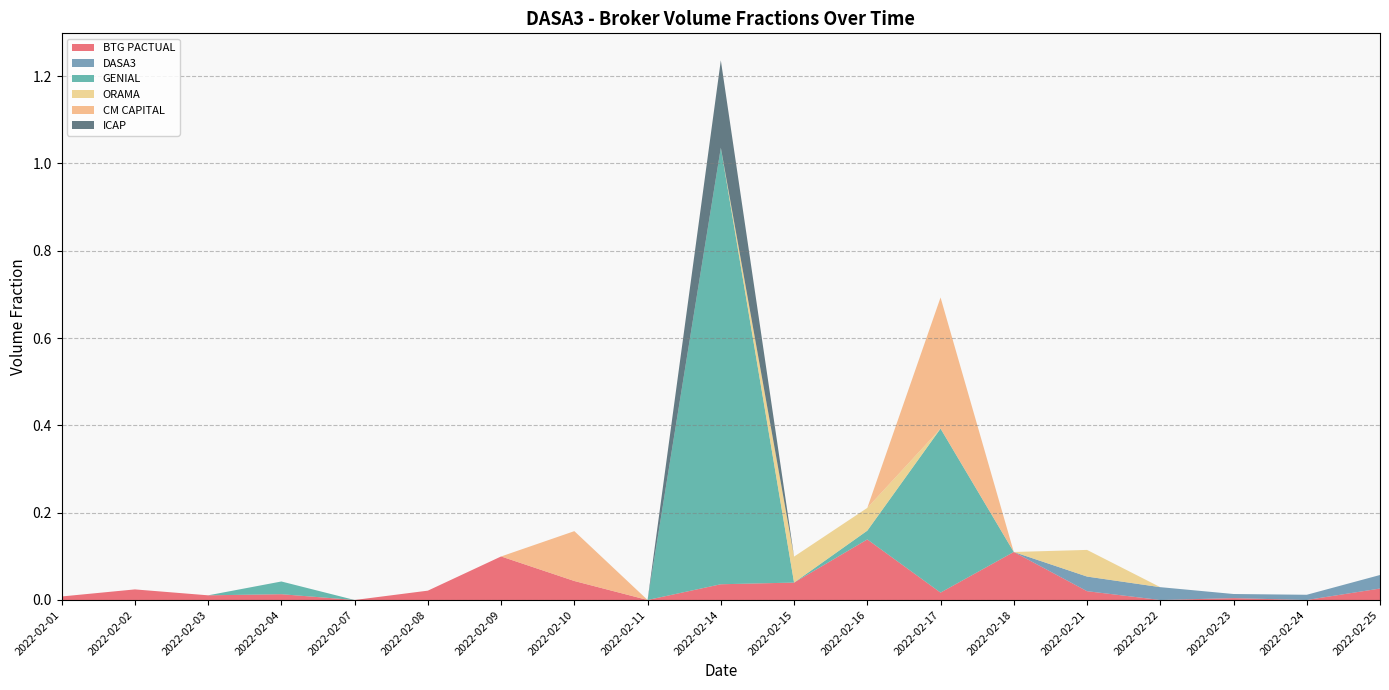

Reading left to right, list all the values displayed in this chart.

BTG PACTUAL: 0.0	0.0	0.0	0.0	0.0	0.0	0.1	0.0	0.0	0.0	0.0	0.1	0.0	0.1	0.0	0.0	0.0	0.0	0.0
DASA3: 0.0	0.0	0.0	0.0	0.0	0.0	0.0	0.0	0.0	0.0	0.0	0.0	0.0	0.0	0.0	0.0	0.0	0.0	0.0
GENIAL: 0.0	0.0	0.0	0.0	0.0	0.0	0.0	0.0	0.0	1.0	0.0	0.0	0.4	0.0	0.0	0.0	0.0	0.0	0.0
ORAMA: 0.0	0.0	0.0	0.0	0.0	0.0	0.0	0.0	0.0	0.0	0.1	0.1	0.0	0.0	0.1	0.0	0.0	0.0	0.0
CM CAPITAL: 0.0	0.0	0.0	0.0	0.0	0.0	0.0	0.1	0.0	0.0	0.0	0.0	0.3	0.0	0.0	0.0	0.0	0.0	0.0
ICAP: 0.0	0.0	0.0	0.0	0.0	0.0	0.0	0.0	0.0	0.2	0.0	0.0	0.0	0.0	0.0	0.0	0.0	0.0	0.0